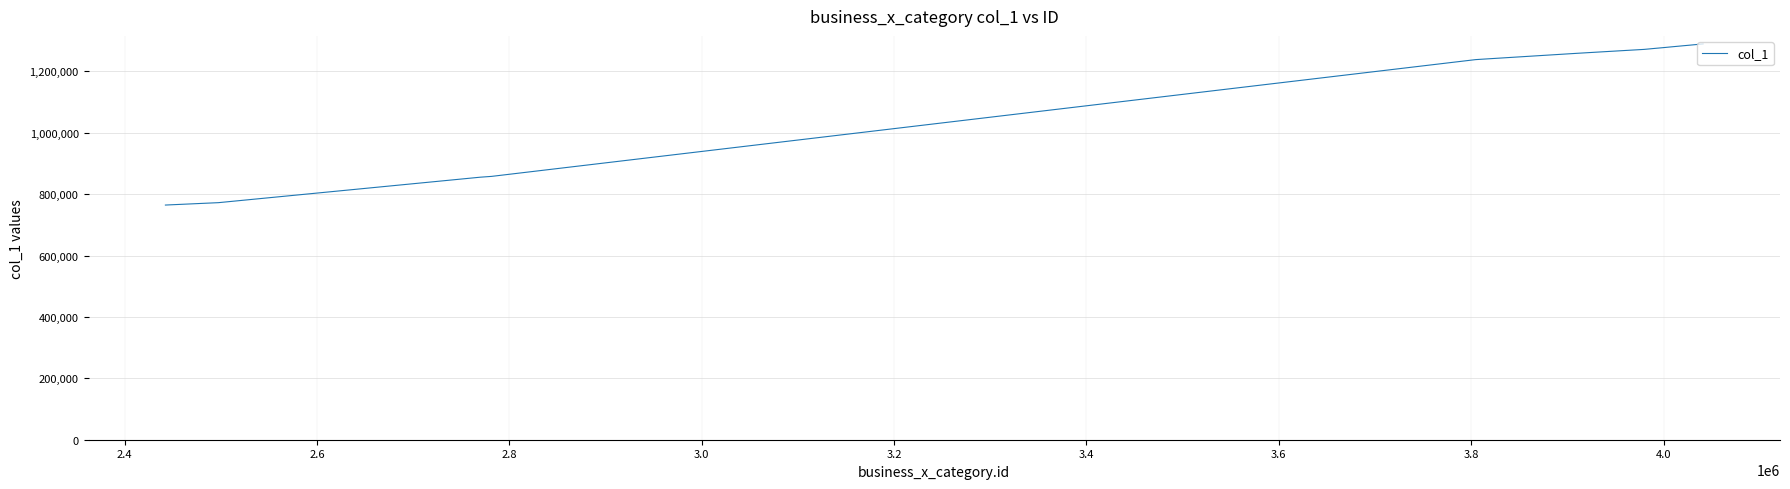

What is the greatest value displayed?

1289292